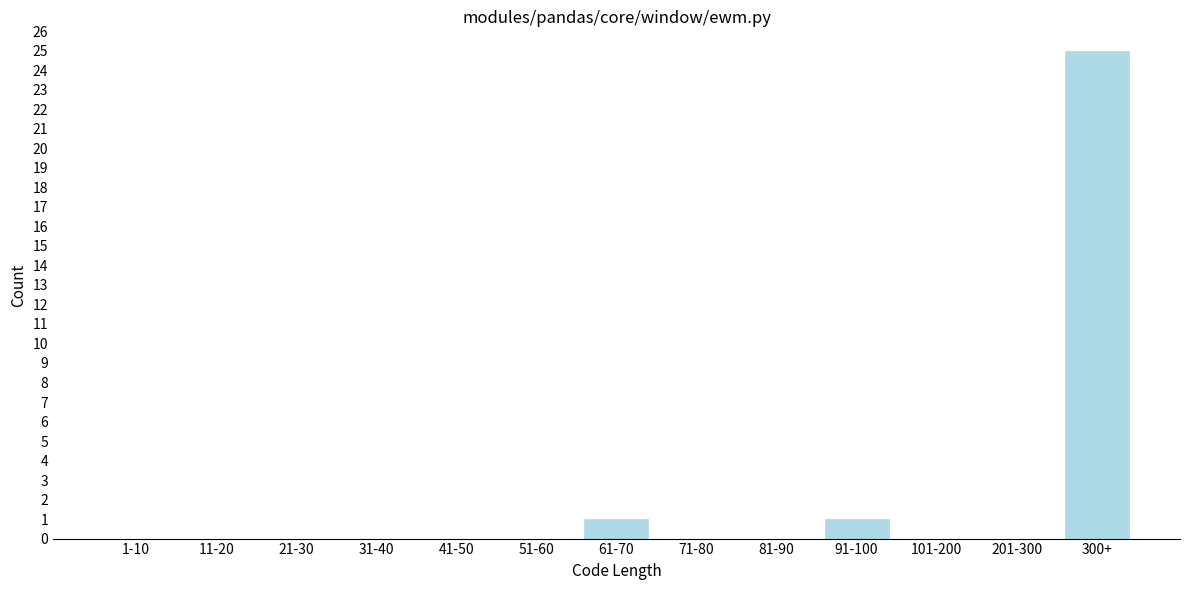

Reading right to left, extract all data points from this chart.

300+=25	201-300=0	101-200=0	91-100=1	81-90=0	71-80=0	61-70=1	51-60=0	41-50=0	31-40=0	21-30=0	11-20=0	1-10=0